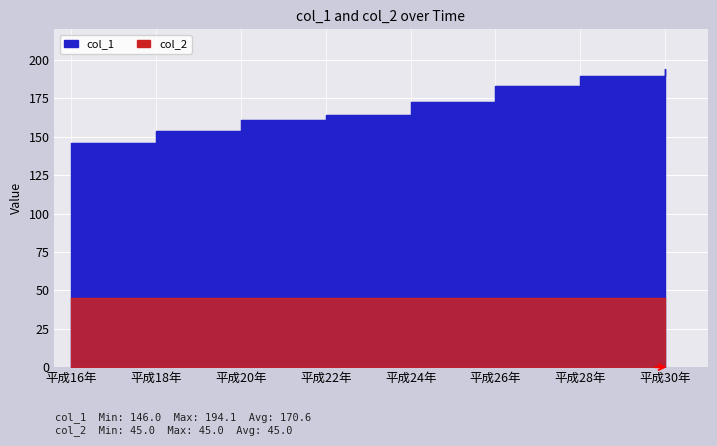

What is the difference between the second highest and second lowest values?

36.4